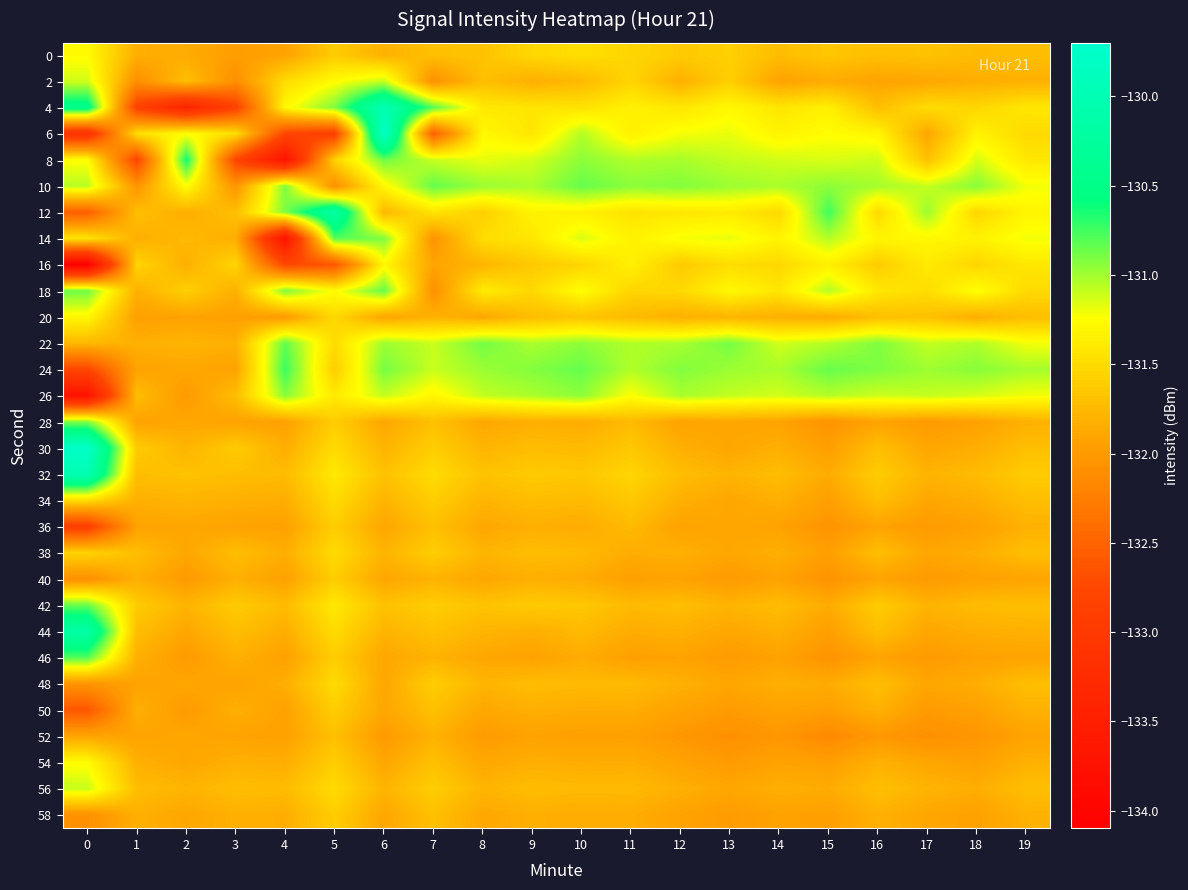

At how many categories does at least one series exceed -132?

20